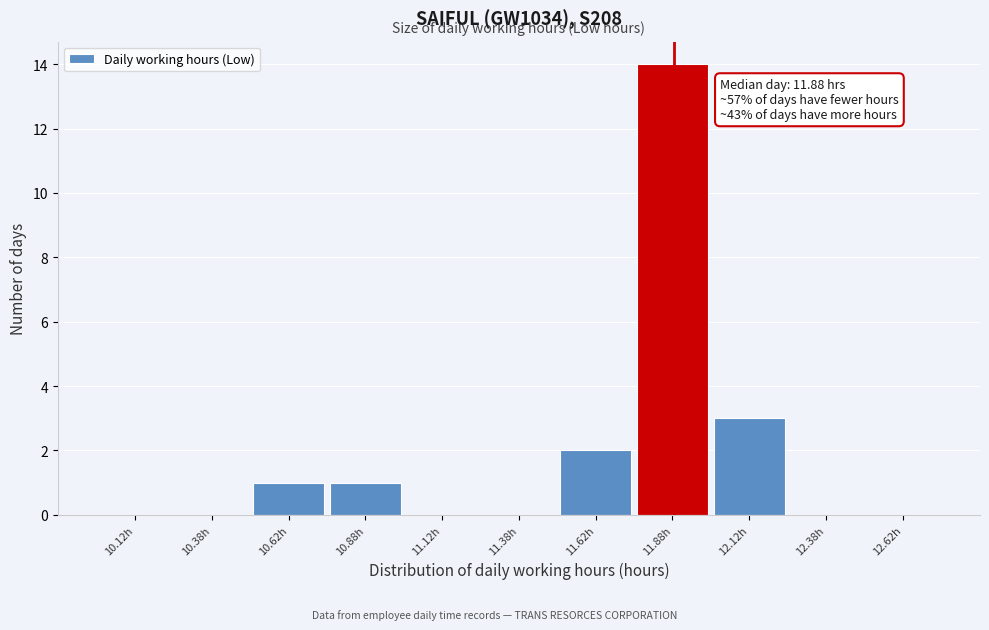

Which range on the x-axis has the tallest bar?

11.75 to 12.00